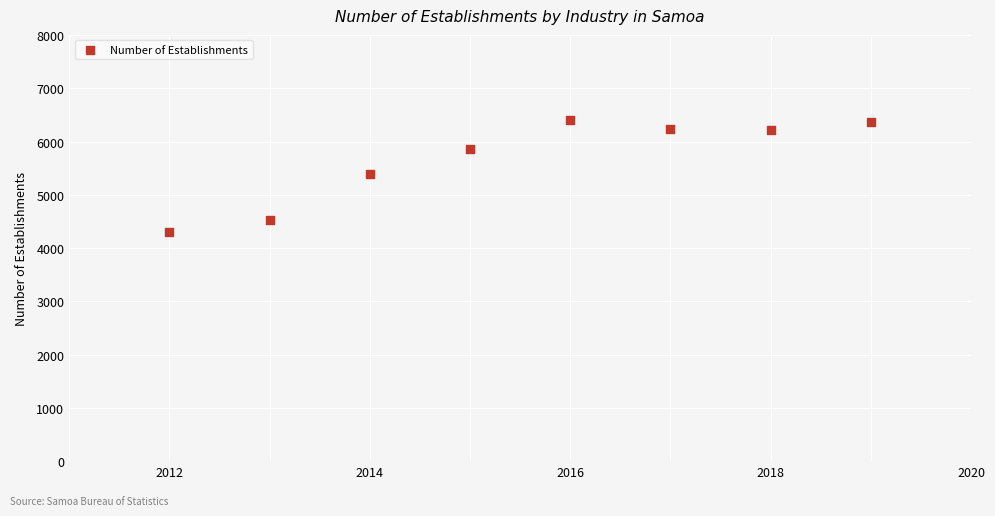

What is the average X value?

2016